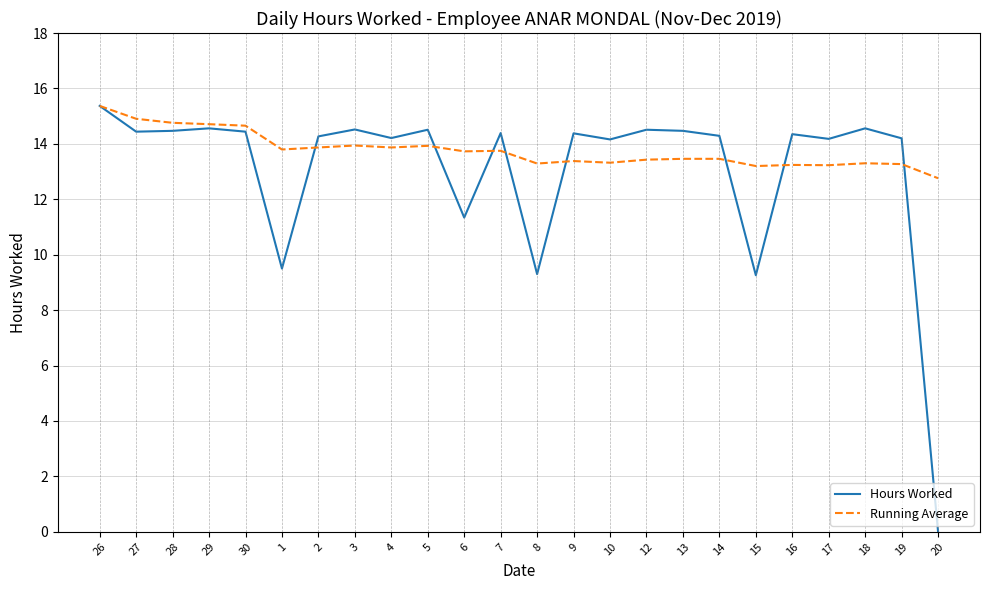

Which series has the widest spread of values?

Hours Worked